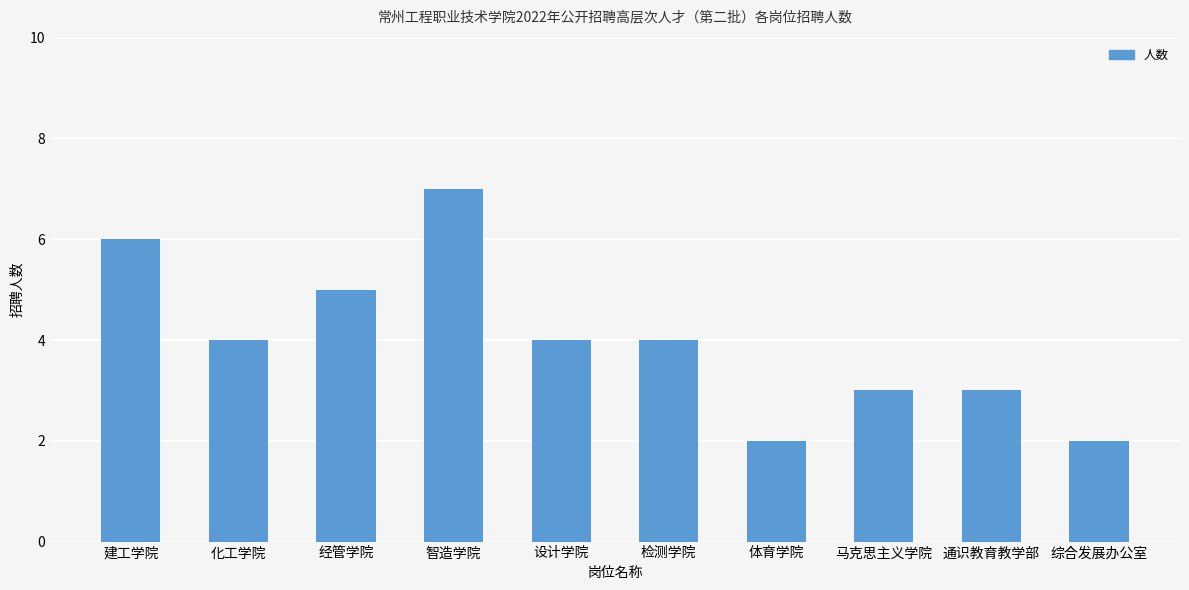

How many values are between 3 and 5?

6